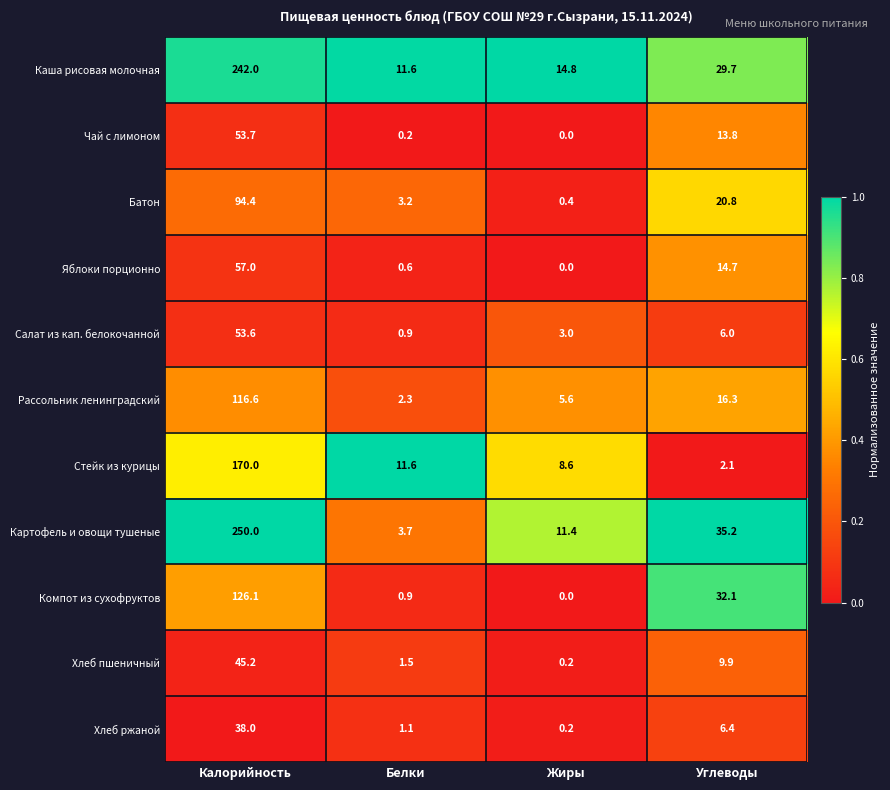

What is the maximum value shown in the chart?

250.0